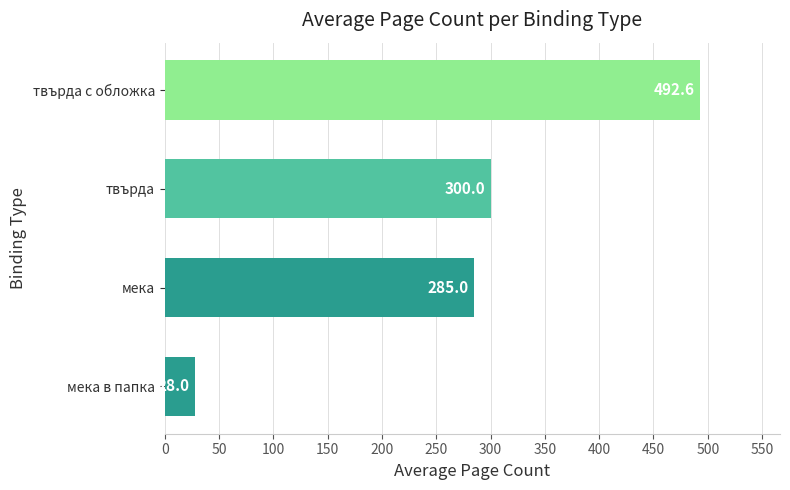

List the labels in order of value, largest first.

твърда с обложка, твърда, мека, мека в папка